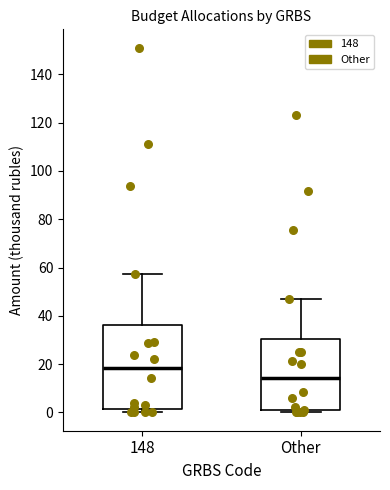

Which box has the highest median line?

148